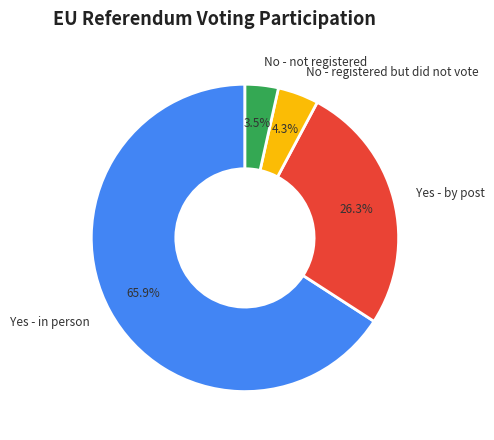

How many slices are in this pie chart?

4